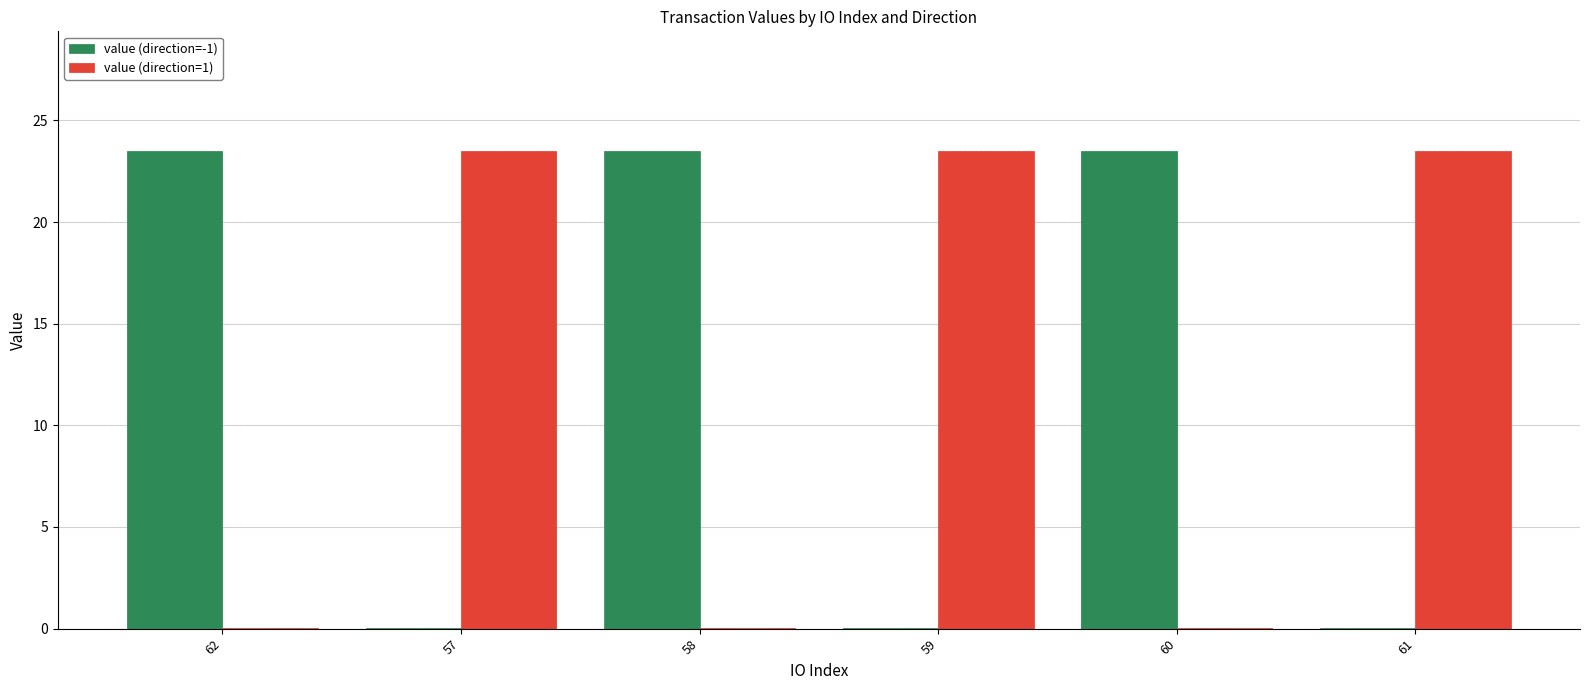

How many groups of bars are there?

6